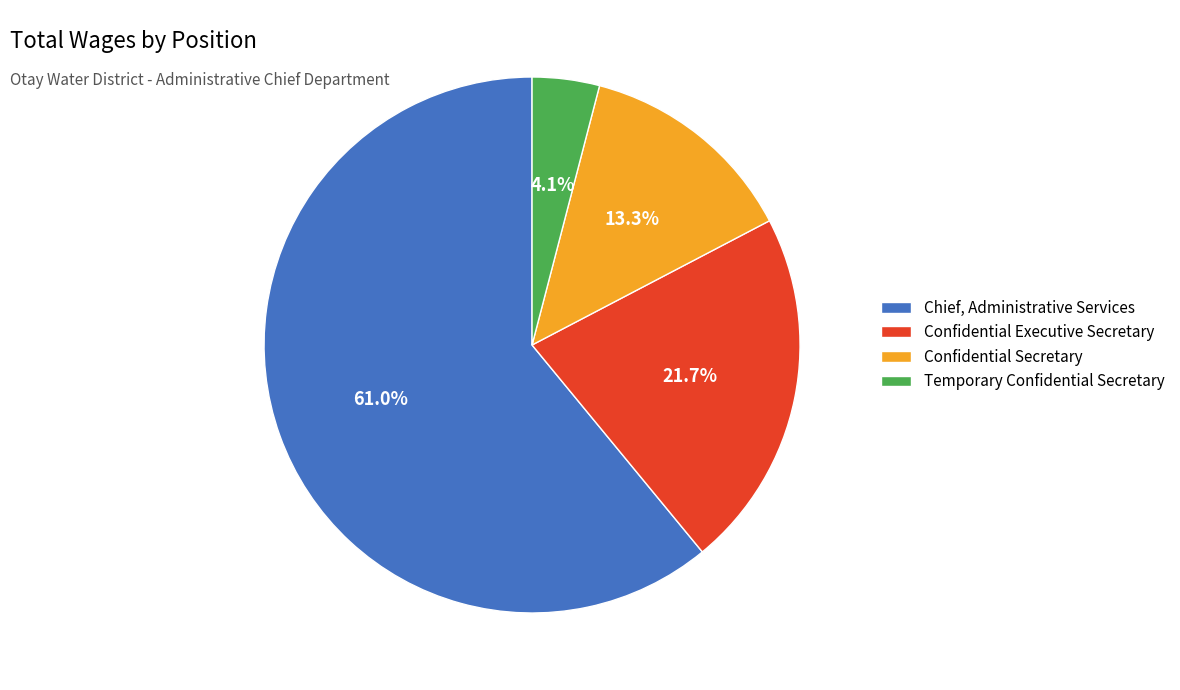

To the nearest percent, what percentage of the pie is Chief, Administrative Services?

61%